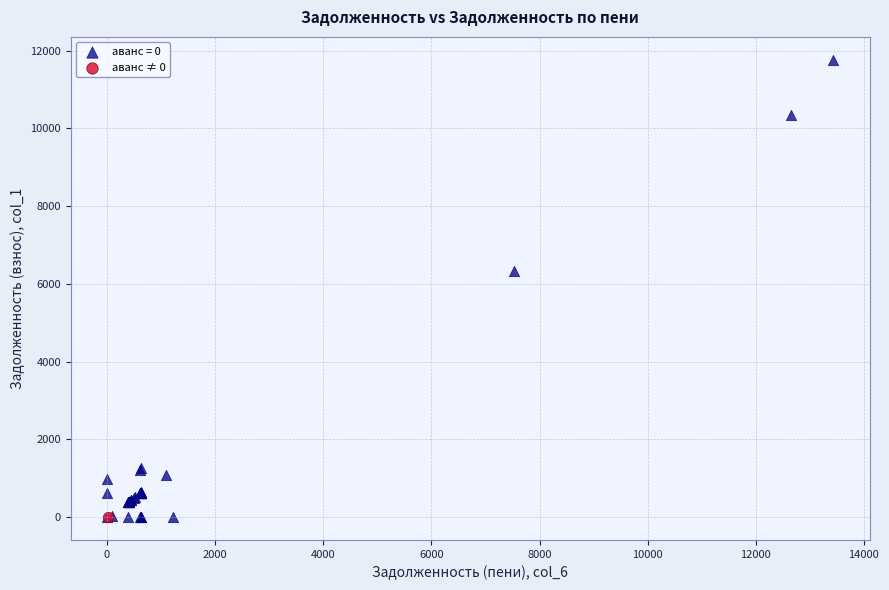

What are all the series names shown in the legend?

аванс = 0, аванс ≠ 0